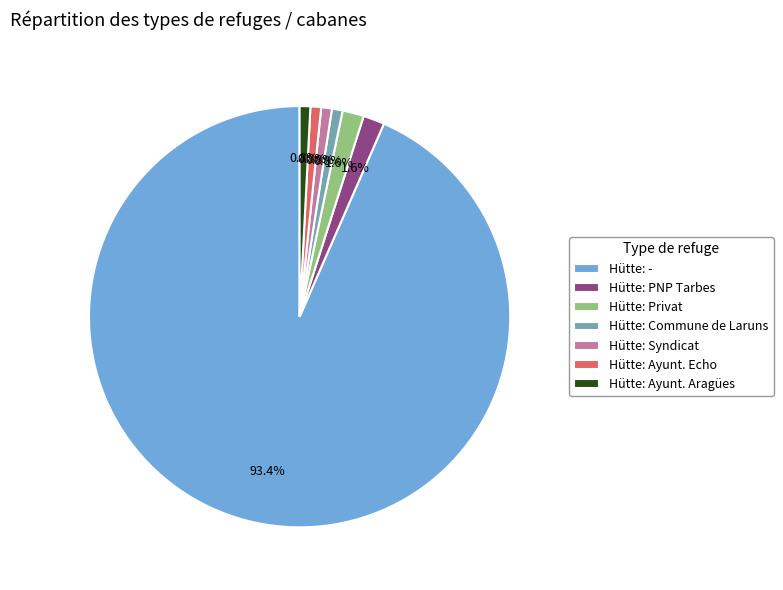

How many segments does this pie chart have?

7